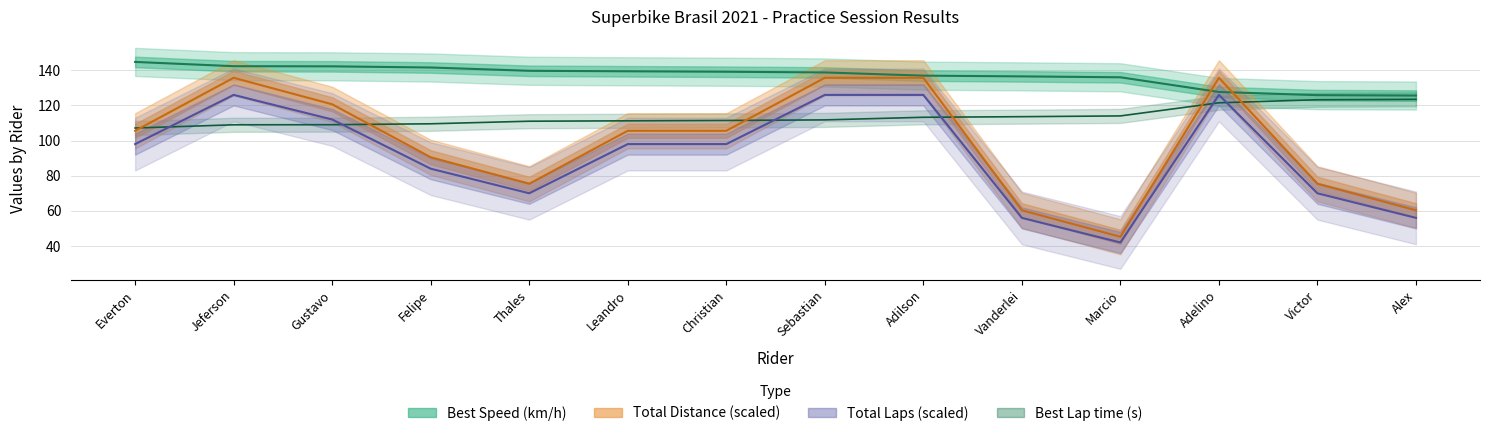

How many lines are shown in the chart?

4